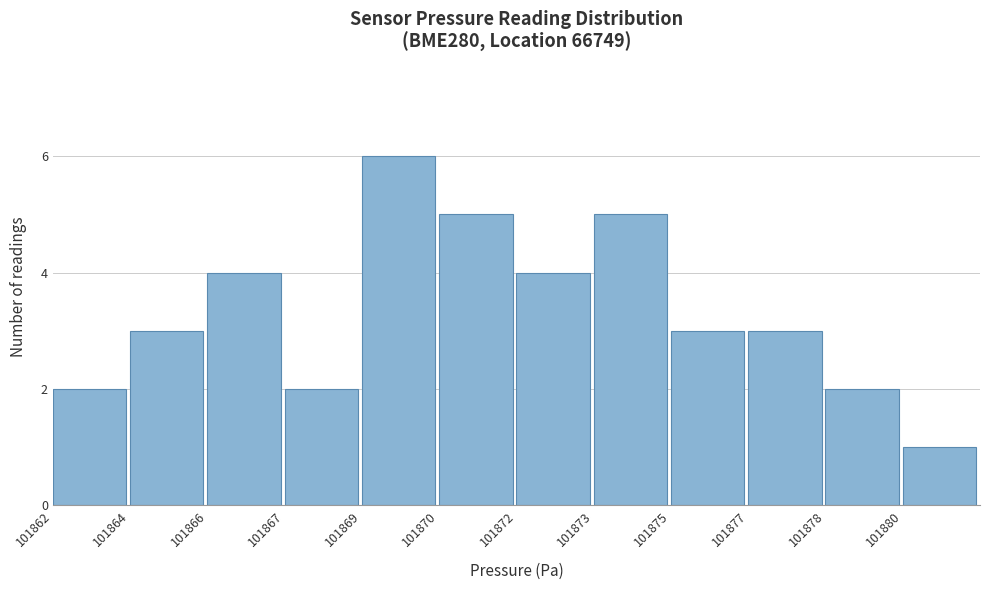

Reading left to right, what are all the values shown in this chart?

101862=2	101864=3	101866=4	101867=2	101869=6	101870=5	101872=4	101873=5	101875=3	101877=3	101878=2	101880=1